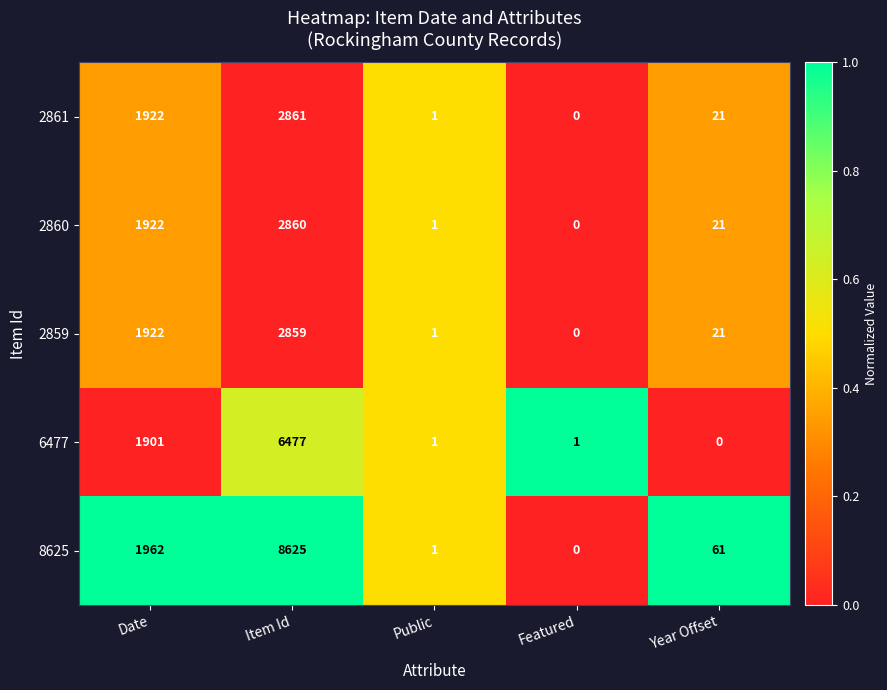

Reading left to right, list all the values displayed in this chart.

2861: Date=1922	Item Id=2861	Public=1	Featured=0	Year Offset=21
2860: Date=1922	Item Id=2860	Public=1	Featured=0	Year Offset=21
2859: Date=1922	Item Id=2859	Public=1	Featured=0	Year Offset=21
6477: Date=1901	Item Id=6477	Public=1	Featured=1	Year Offset=0
8625: Date=1962	Item Id=8625	Public=1	Featured=0	Year Offset=61